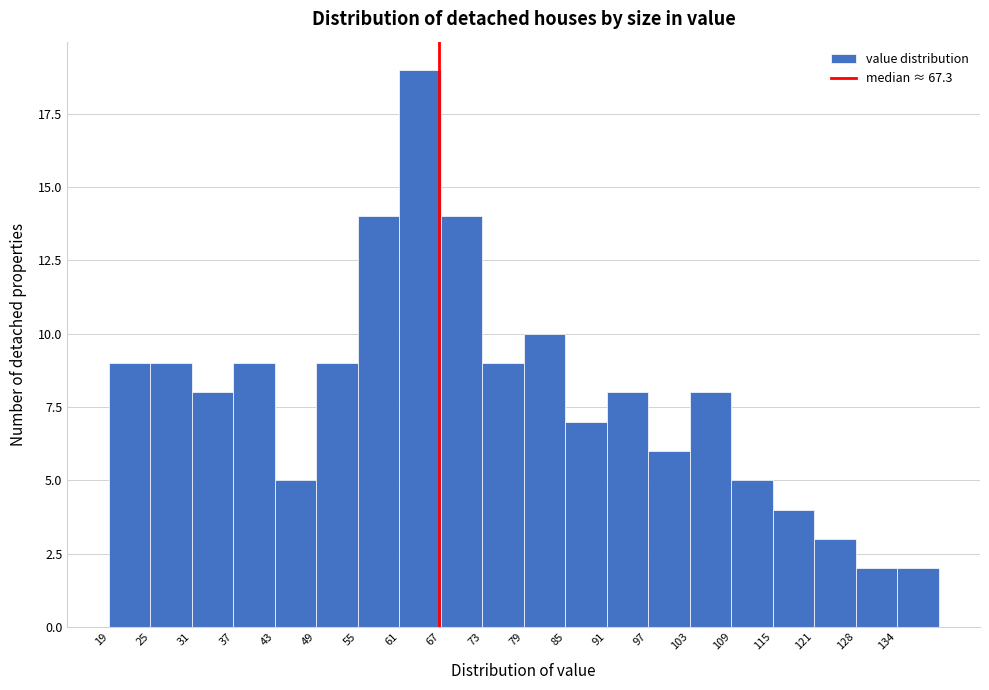

Reading left to right, list every bar in this chart as the range it spans on the x-axis followed by its height. Neither the bar edges nor the heights are printed on the chart, so give them approximately, as read against the axes.

19 to 25: 9
25 to 31: 9
31 to 37: 8
37 to 43: 9
43 to 50: 5
50 to 56: 9
56 to 62: 14
62 to 68: 19
68 to 74: 14
74 to 80: 9
80 to 86: 10
86 to 92: 7
92 to 98: 8
98 to 104: 6
104 to 110: 8
110 to 116: 5
116 to 122: 4
122 to 128: 3
128 to 134: 2
134 to 140: 2